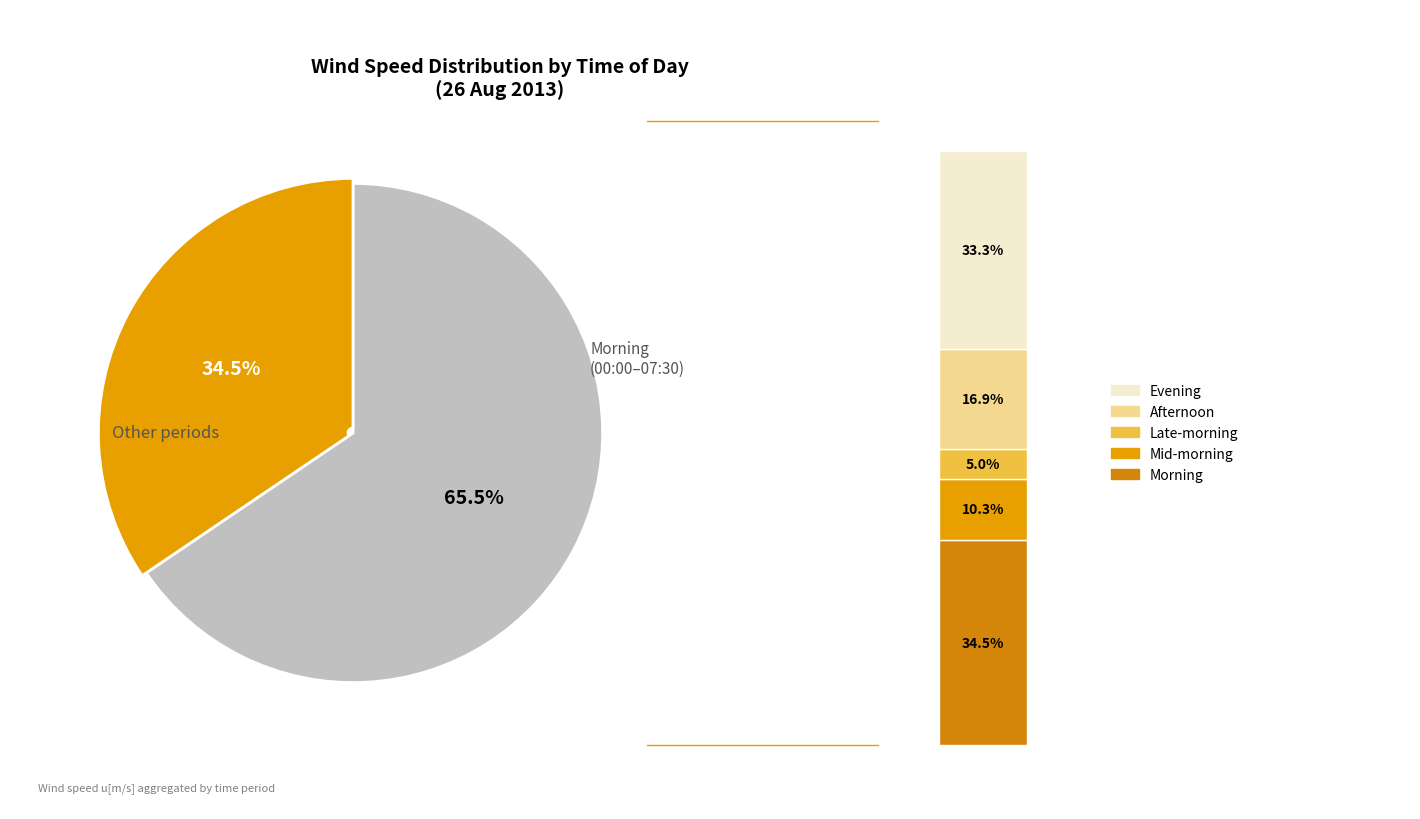

To the nearest percent, what portion does 15:30 represent?

5%